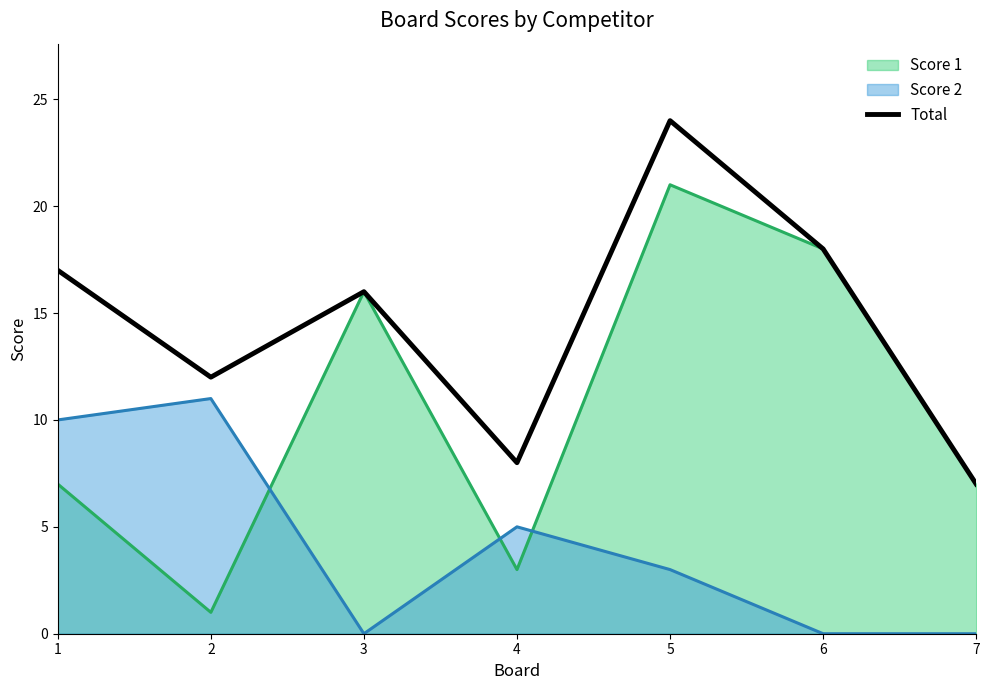

Reading left to right, what are all the values shown in this chart?

Score 1: 1=7	2=1	3=16	4=3	5=21	6=18	7=7
Score 2: 1=10	2=11	3=0	4=5	5=3	6=0	7=0
Total: 1=17	2=12	3=16	4=8	5=24	6=18	7=7